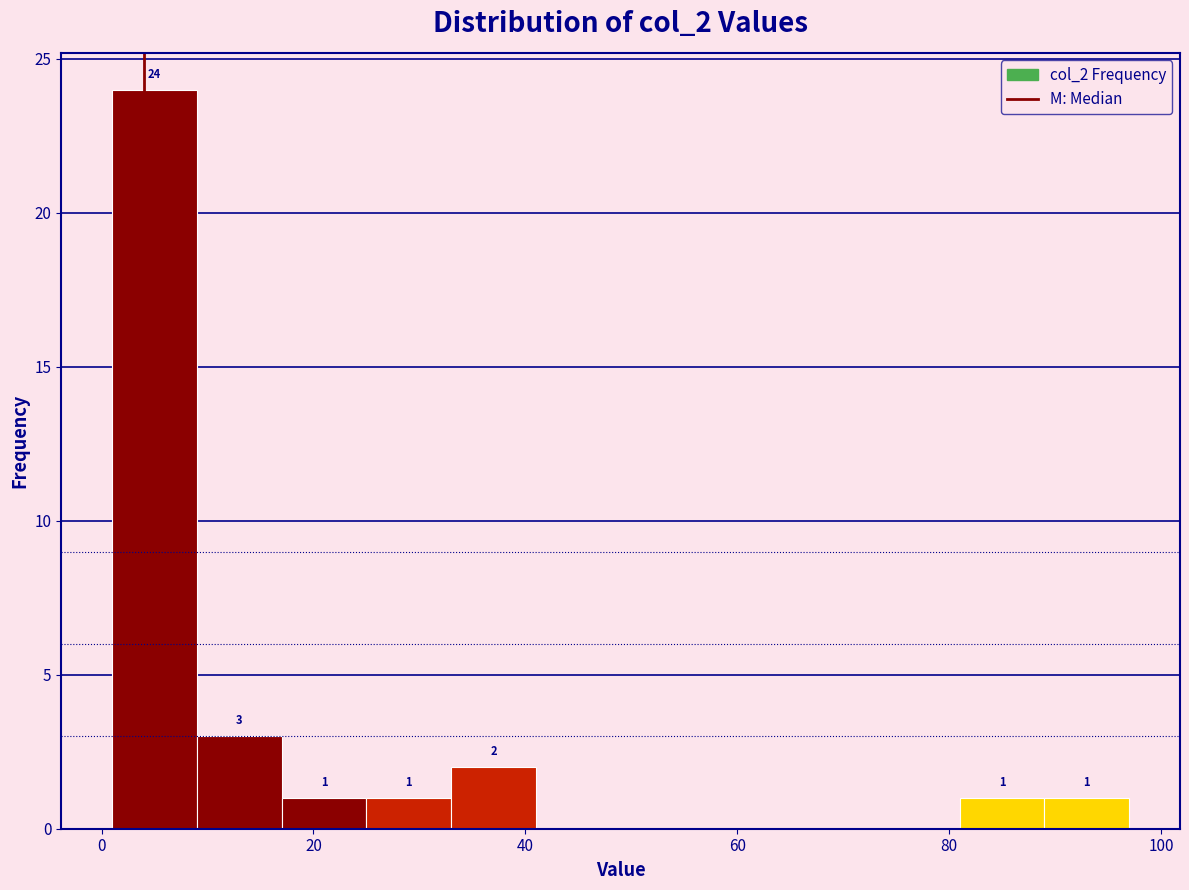

Which range on the x-axis has the tallest bar?

1 to 9